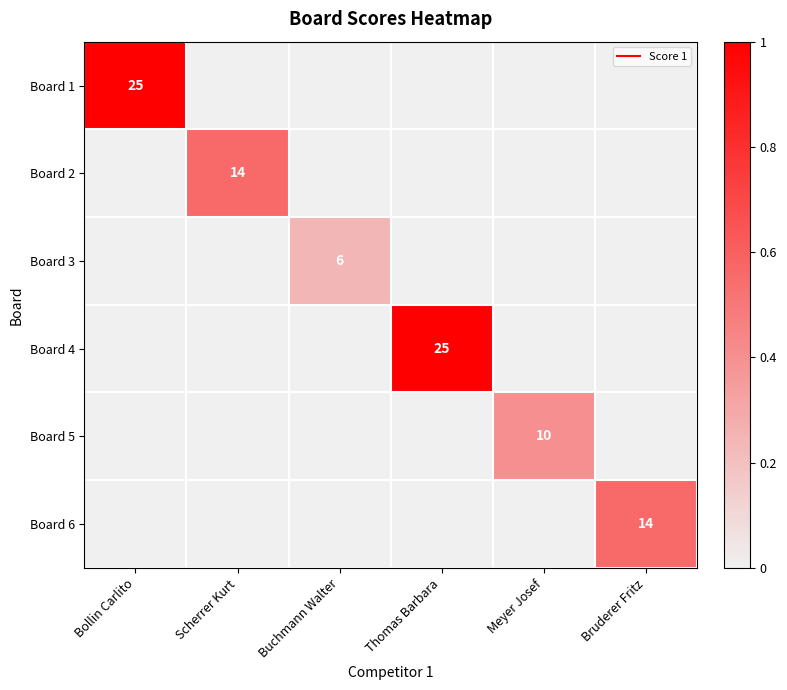

What is the difference between the highest and lowest values at Bollin Carlito?

25